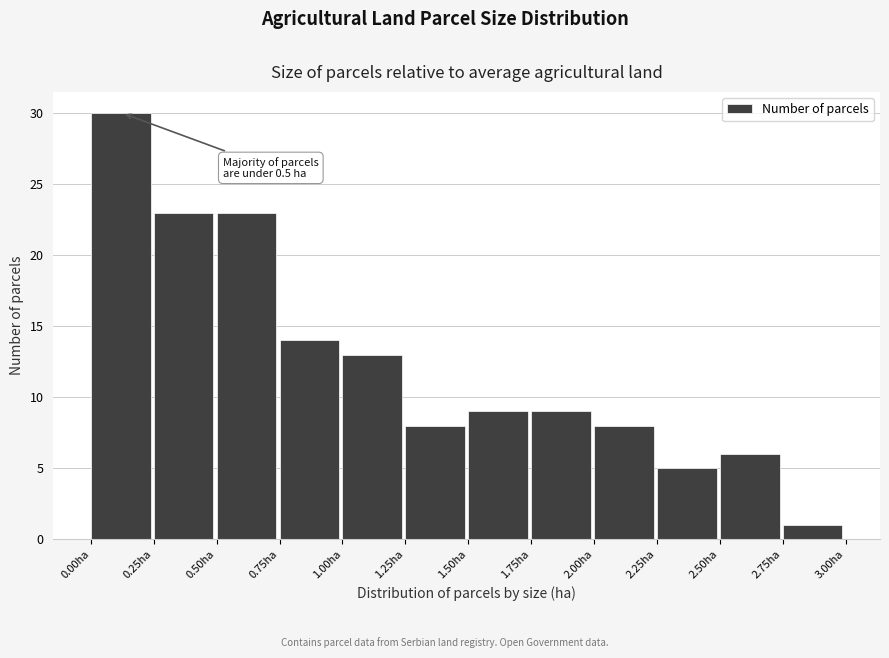

Which range on the x-axis has the tallest bar?

0.00 to 0.25